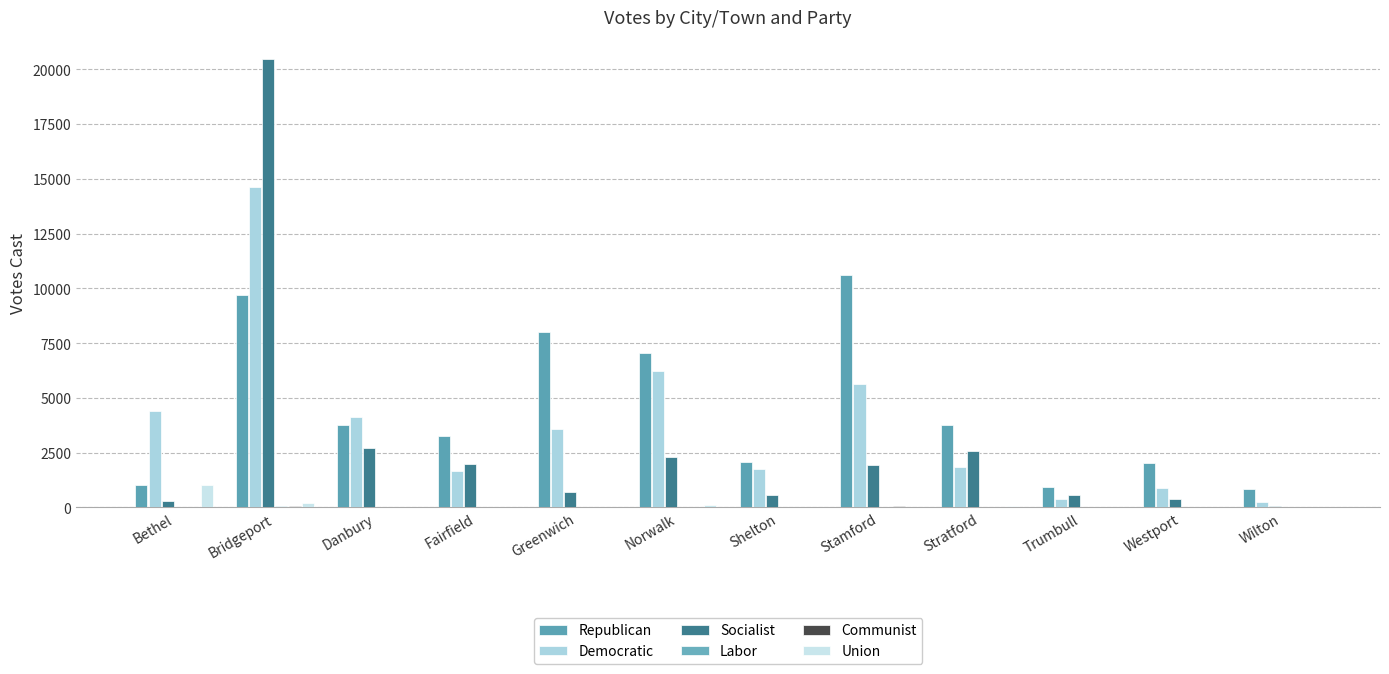

Which series has the largest total across all categories?

Republican